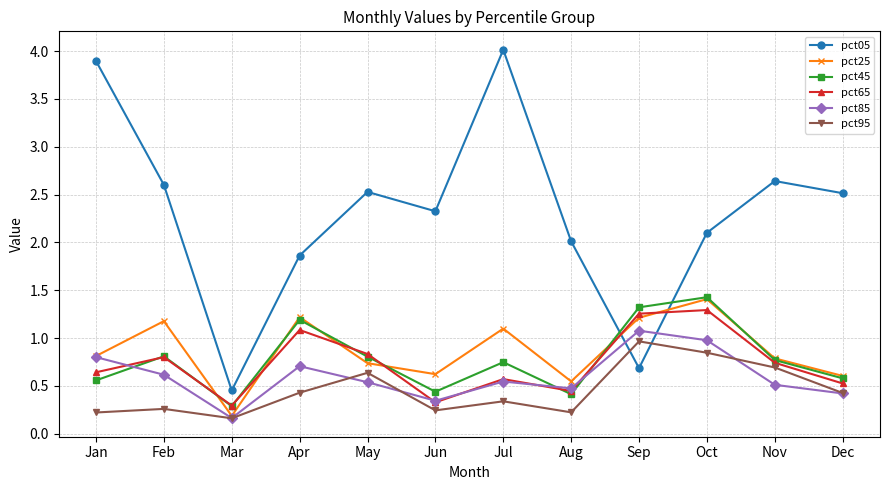

What are all the series names shown in the legend?

pct05, pct25, pct45, pct65, pct85, pct95